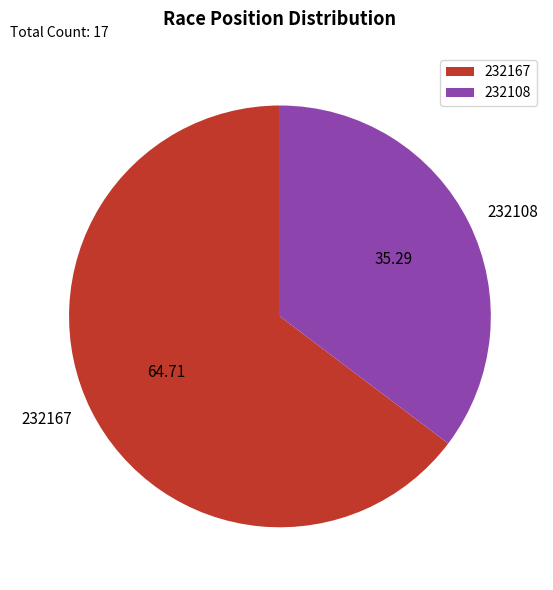

How many slices are in this pie chart?

2